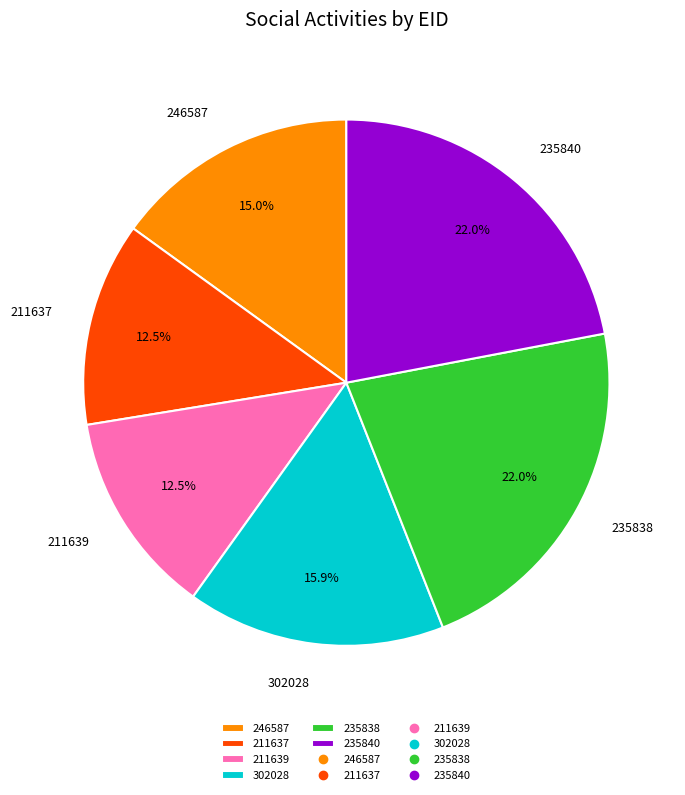

To the nearest percent, what percentage of the pie is 235838?

22%